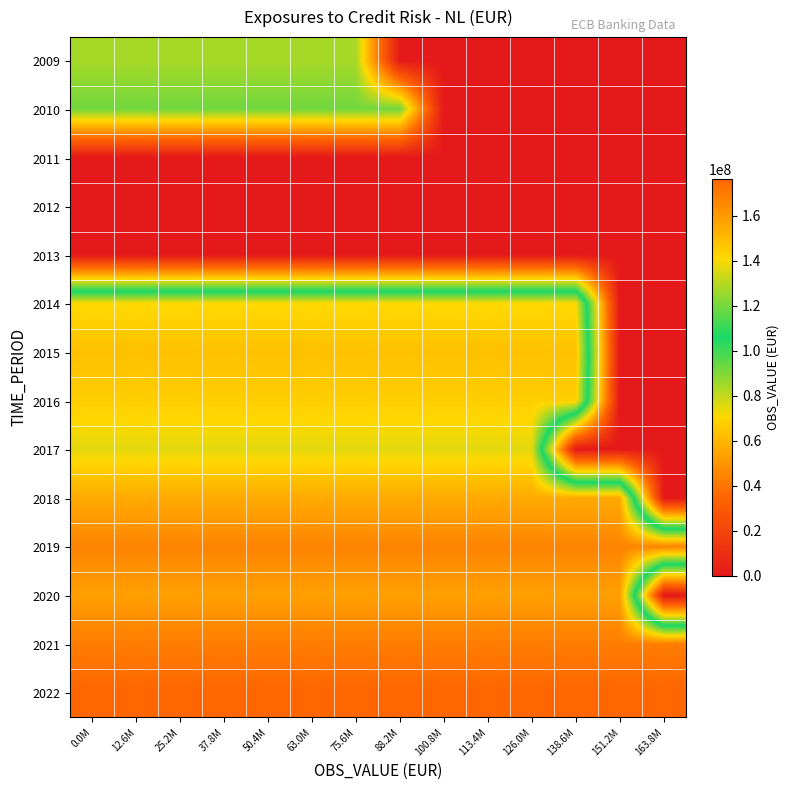

Reading right to left, what are all the values shown in this chart?

2009: 163.8M=0	151.2M=0	138.6M=0	126.0M=0	113.4M=0	100.8M=0	88.2M=0	75.6M=84159790	63.0M=84159790	50.4M=84159790	37.8M=84159790	25.2M=84159790	12.6M=84159790	0.0M=84159790
2010: 163.8M=0	151.2M=0	138.6M=0	126.0M=0	113.4M=0	100.8M=0	88.2M=92265684	75.6M=92265684	63.0M=92265684	50.4M=92265684	37.8M=92265684	25.2M=92265684	12.6M=92265684	0.0M=92265684
2011: 163.8M=0	151.2M=0	138.6M=0	126.0M=0	113.4M=0	100.8M=0	88.2M=0	75.6M=0	63.0M=0	50.4M=0	37.8M=0	25.2M=0	12.6M=0	0.0M=0
2012: 163.8M=0	151.2M=0	138.6M=0	126.0M=0	113.4M=0	100.8M=0	88.2M=0	75.6M=0	63.0M=0	50.4M=0	37.8M=0	25.2M=0	12.6M=0	0.0M=0
2013: 163.8M=0	151.2M=0	138.6M=0	126.0M=0	113.4M=0	100.8M=0	88.2M=0	75.6M=0	63.0M=0	50.4M=0	37.8M=0	25.2M=0	12.6M=0	0.0M=0
2014: 163.8M=0	151.2M=0	138.6M=140690456	126.0M=140690456	113.4M=140690456	100.8M=140690456	88.2M=140690456	75.6M=140690456	63.0M=140690456	50.4M=140690456	37.8M=140690456	25.2M=140690456	12.6M=140690456	0.0M=140690456
2015: 163.8M=0	151.2M=0	138.6M=148366795	126.0M=148366795	113.4M=148366795	100.8M=148366795	88.2M=148366795	75.6M=148366795	63.0M=148366795	50.4M=148366795	37.8M=148366795	25.2M=148366795	12.6M=148366795	0.0M=148366795
2016: 163.8M=0	151.2M=0	138.6M=144135195	126.0M=144135195	113.4M=144135195	100.8M=144135195	88.2M=144135195	75.6M=144135195	63.0M=144135195	50.4M=144135195	37.8M=144135195	25.2M=144135195	12.6M=144135195	0.0M=144135195
2017: 163.8M=0	151.2M=0	138.6M=0	126.0M=136661437	113.4M=136661437	100.8M=136661437	88.2M=136661437	75.6M=136661437	63.0M=136661437	50.4M=136661437	37.8M=136661437	25.2M=136661437	12.6M=136661437	0.0M=136661437
2018: 163.8M=0	151.2M=155088608	138.6M=155088608	126.0M=155088608	113.4M=155088608	100.8M=155088608	88.2M=155088608	75.6M=155088608	63.0M=155088608	50.4M=155088608	37.8M=155088608	25.2M=155088608	12.6M=155088608	0.0M=155088608
2019: 163.8M=166826096	151.2M=166826096	138.6M=166826096	126.0M=166826096	113.4M=166826096	100.8M=166826096	88.2M=166826096	75.6M=166826096	63.0M=166826096	50.4M=166826096	37.8M=166826096	25.2M=166826096	12.6M=166826096	0.0M=166826096
2020: 163.8M=0	151.2M=158541324	138.6M=158541324	126.0M=158541324	113.4M=158541324	100.8M=158541324	88.2M=158541324	75.6M=158541324	63.0M=158541324	50.4M=158541324	37.8M=158541324	25.2M=158541324	12.6M=158541324	0.0M=158541324
2021: 163.8M=168932503	151.2M=168932503	138.6M=168932503	126.0M=168932503	113.4M=168932503	100.8M=168932503	88.2M=168932503	75.6M=168932503	63.0M=168932503	50.4M=168932503	37.8M=168932503	25.2M=168932503	12.6M=168932503	0.0M=168932503
2022: 163.8M=176425042	151.2M=176425042	138.6M=176425042	126.0M=176425042	113.4M=176425042	100.8M=176425042	88.2M=176425042	75.6M=176425042	63.0M=176425042	50.4M=176425042	37.8M=176425042	25.2M=176425042	12.6M=176425042	0.0M=176425042